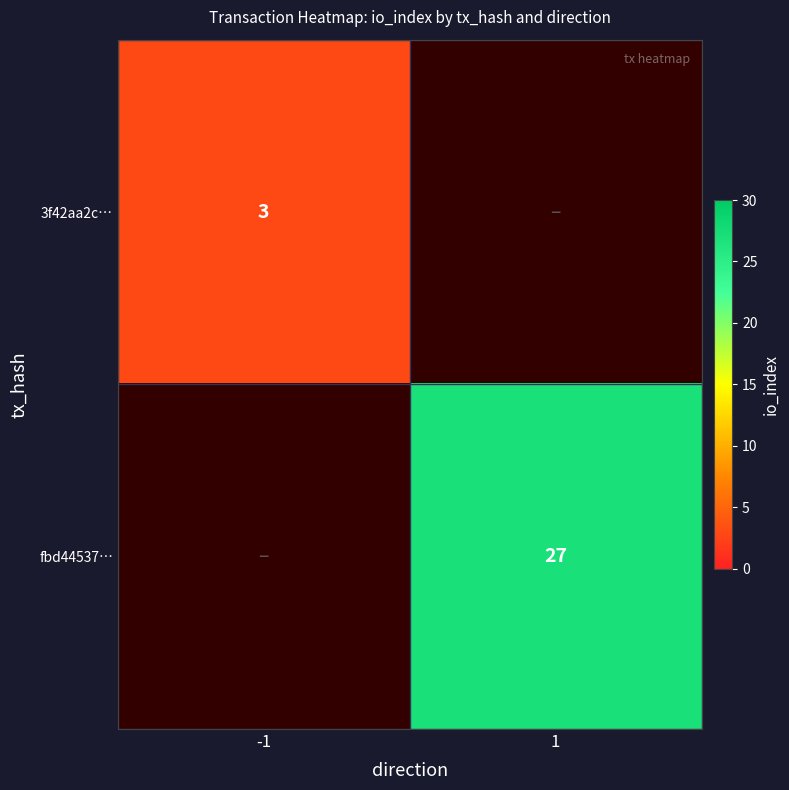

True or false: 3f42aa2c… has a value of 3 at -1.

True